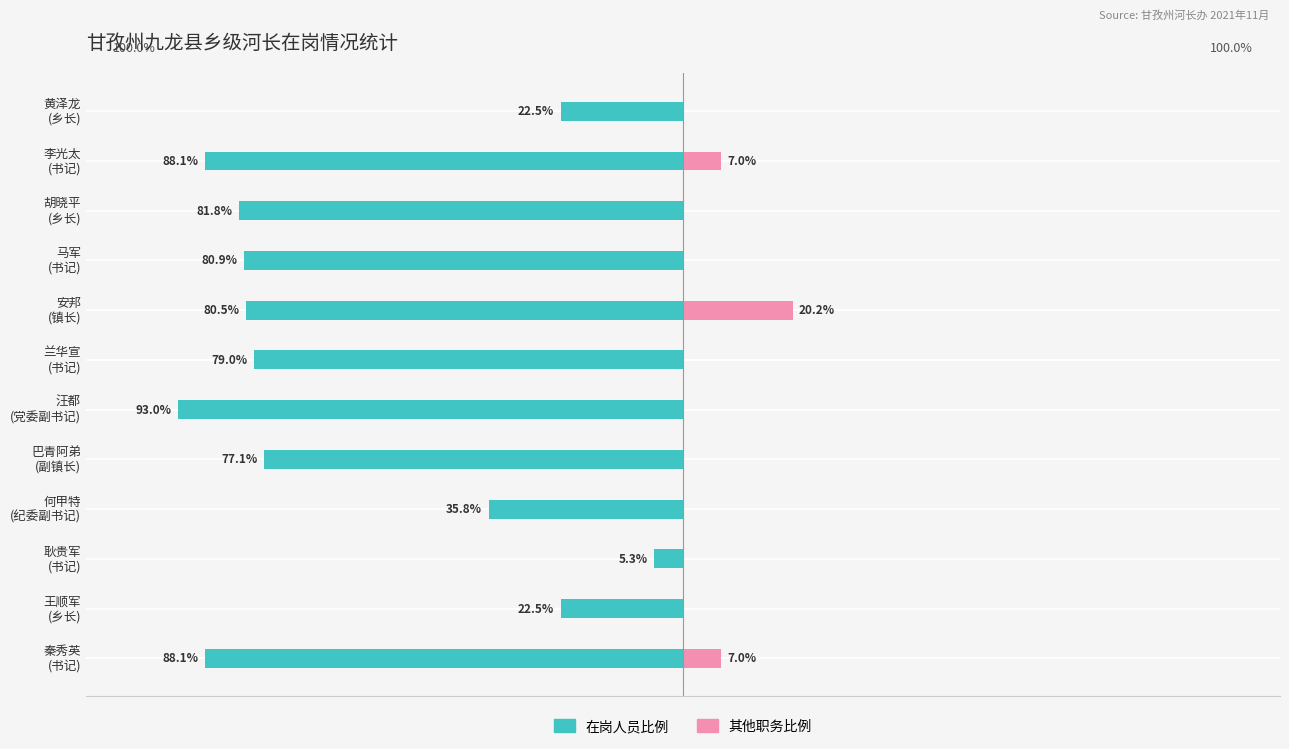

How many categories are shown in the chart?

12